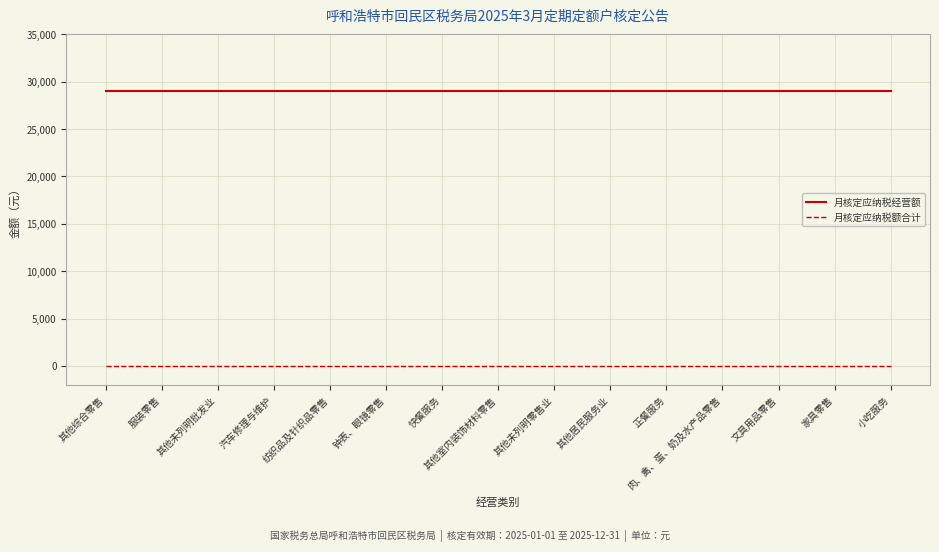

What are all the series names shown in the legend?

月核定应纳税经营额, 月核定应纳税额合计